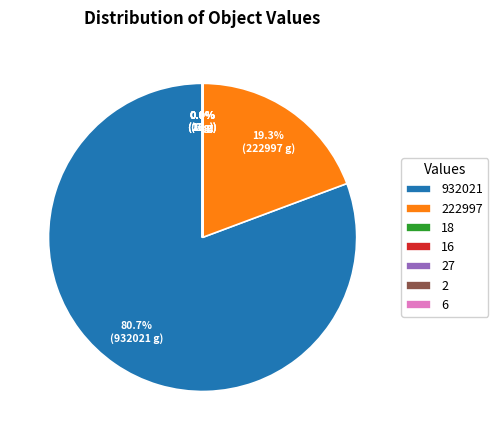

Does any single category account for the majority?

Yes